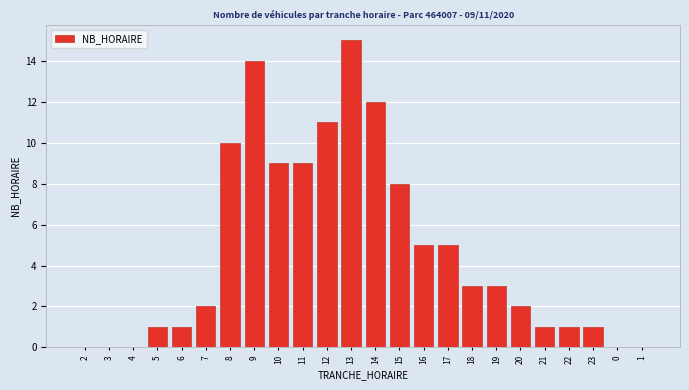

Reading right to left, extract all data points from this chart.

1=0	0=0	23=1	22=1	21=1	20=2	19=3	18=3	17=5	16=5	15=8	14=12	13=15	12=11	11=9	10=9	9=14	8=10	7=2	6=1	5=1	4=0	3=0	2=0